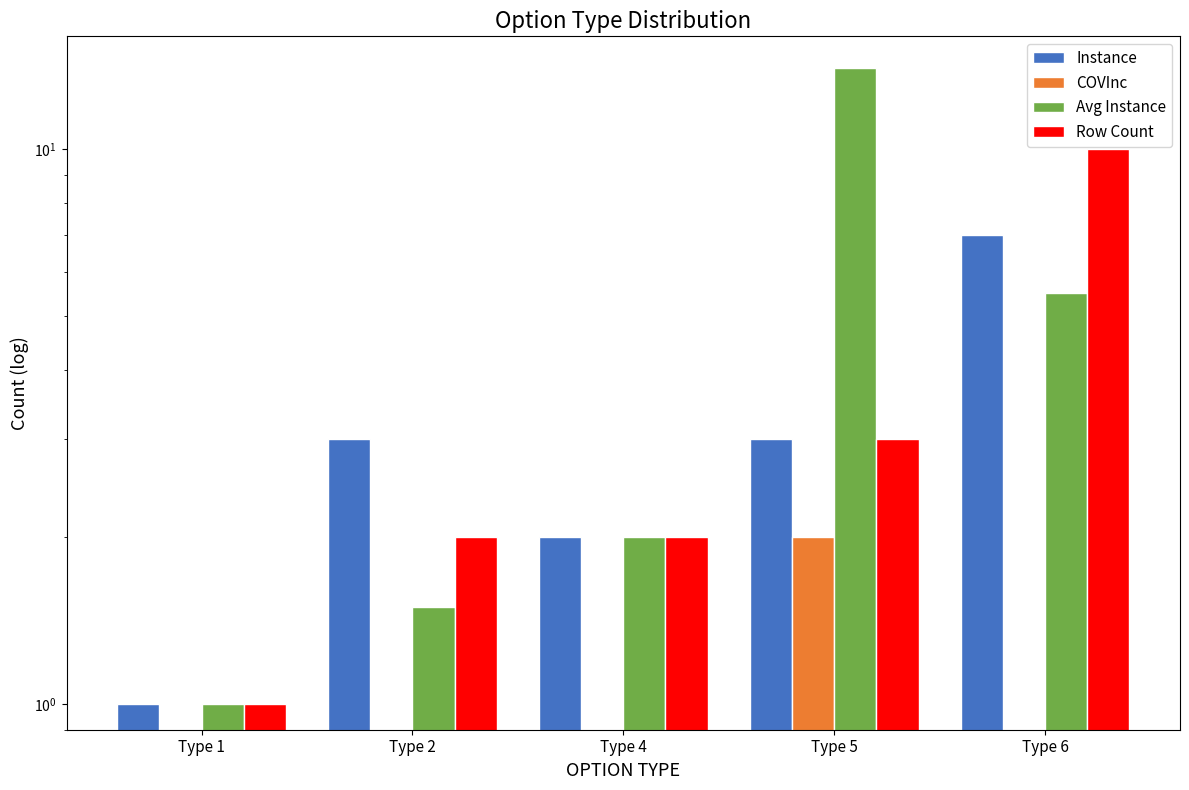

Which has a higher value, Type 5 or Type 2?

Type 5